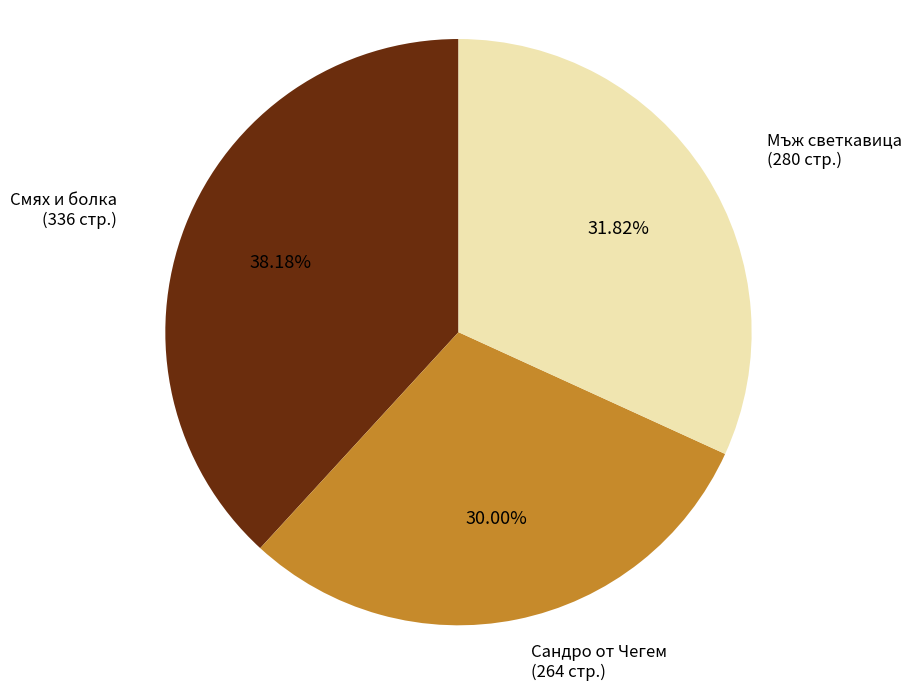

Which category has the biggest portion of the pie?

Смях и болка (336 стр.)